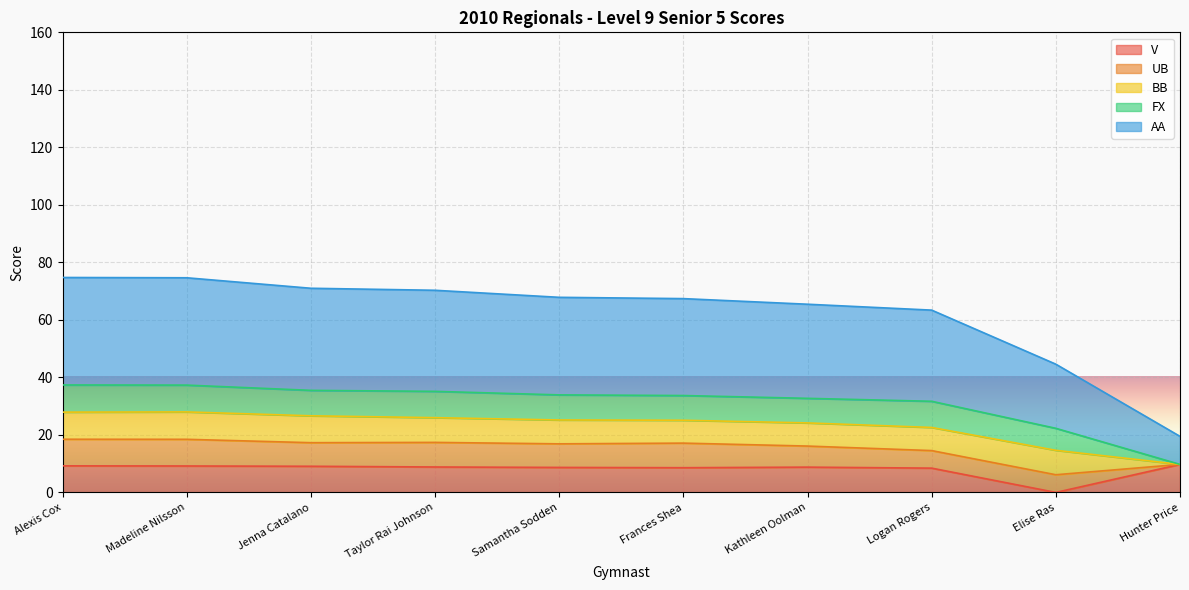

What are all the series names shown in the legend?

V, UB, BB, FX, AA